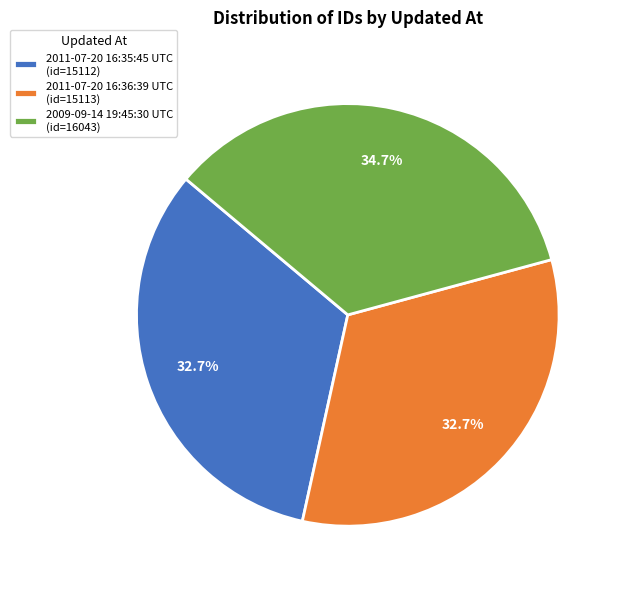

What is the total percentage of 2011-07-20 16:35:45 UTC and 2011-07-20 16:36:39 UTC?

65.3%